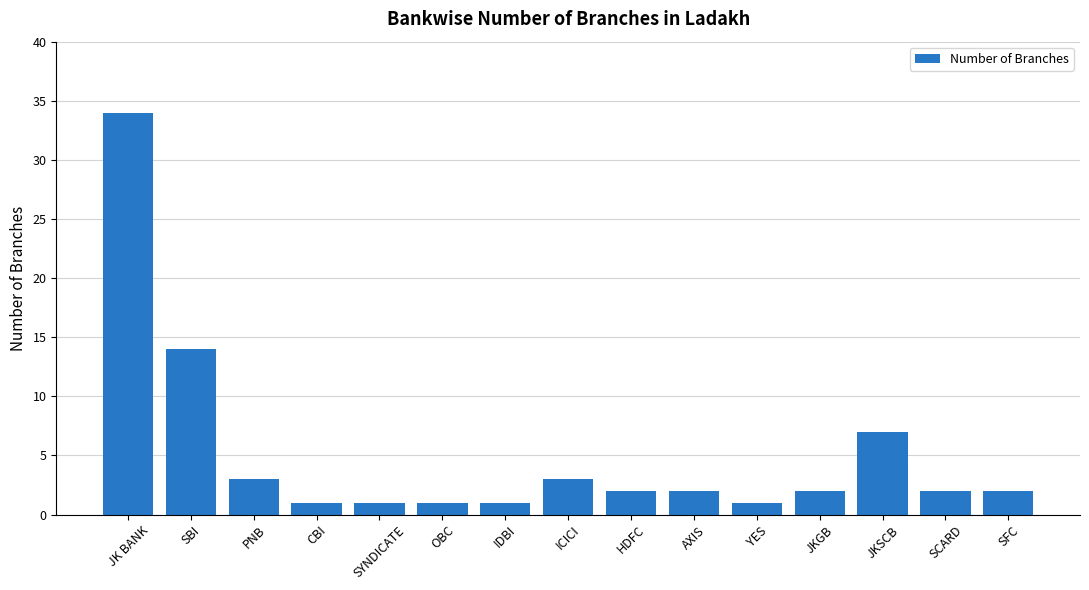

Reading left to right, list all the values displayed in this chart.

34	14	3	1	1	1	1	3	2	2	1	2	7	2	2